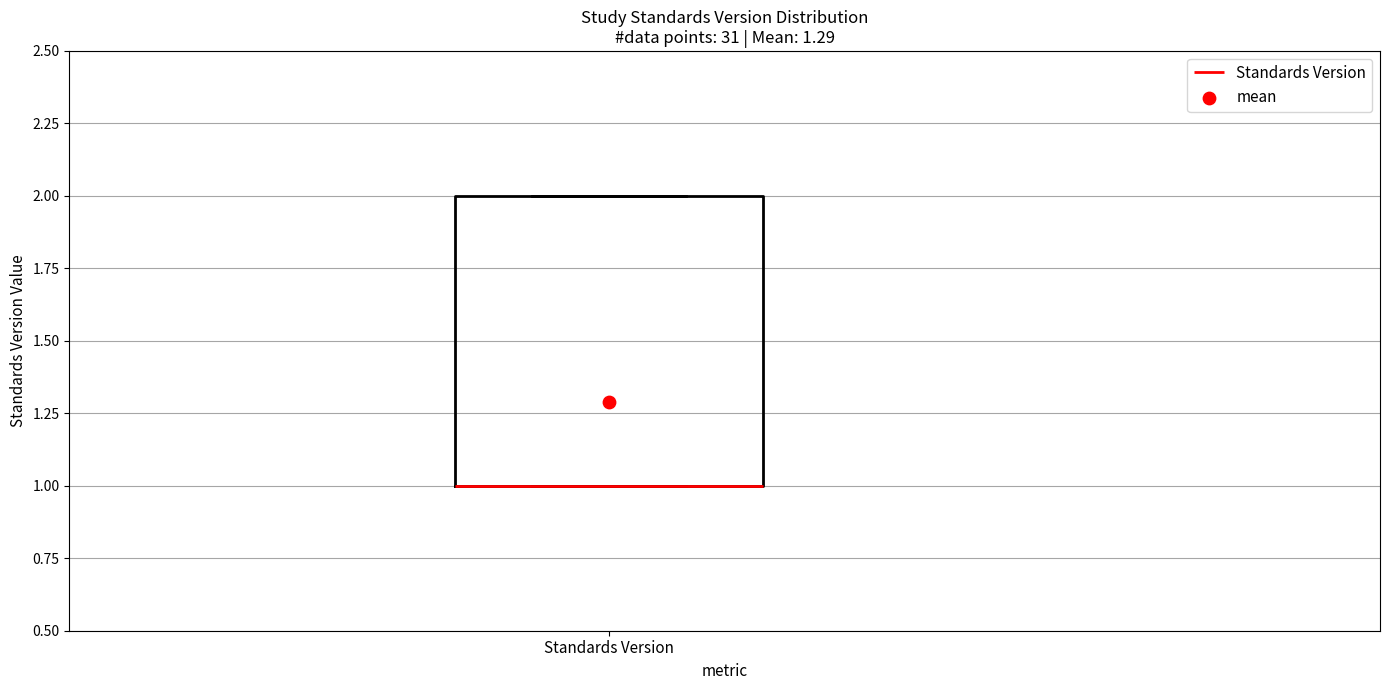

Where is the upper edge of the box for Standards Version on the y-axis? The values are not printed on the chart, so give them approximately, as read against the axis.

2